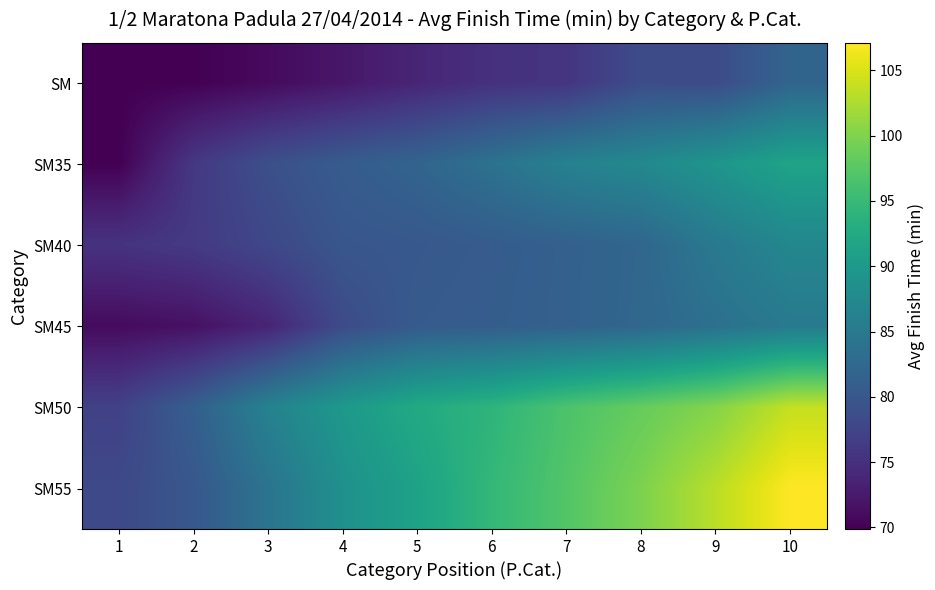

Reading left to right, extract all data points from this chart.

SM: 1=69.9	2=69.9	3=70.8	4=72.2	5=73.8	6=75.1	7=75.6	8=78.5	9=78.4	10=81.8
SM35: 1=69.9	2=76.0	3=79.0	4=80.7	5=81.9	6=83.9	7=86.3	8=87.4	9=89.3	10=91.6
SM40: 1=75.4	2=76.2	3=77.9	4=79.8	5=80.1	6=80.7	7=81.3	8=82.2	9=85.0	10=87.1
SM45: 1=70.9	2=71.5	3=73.7	4=78.4	5=80.5	6=80.8	7=81.4	8=82.2	9=83.6	10=85.2
SM50: 1=77.1	2=81.0	3=86.3	4=89.8	5=92.5	6=94.1	7=96.7	8=98.4	9=100.2	10=103.8
SM55: 1=78.1	2=80.0	3=84.2	4=88.6	5=91.3	6=94.7	7=97.1	8=99.8	9=103.2	10=107.1